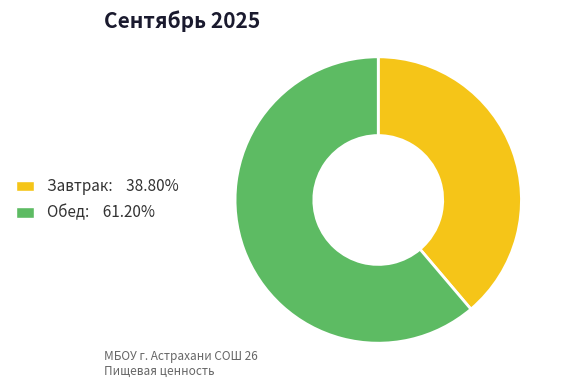

Which category has the smallest portion of the pie?

Завтрак